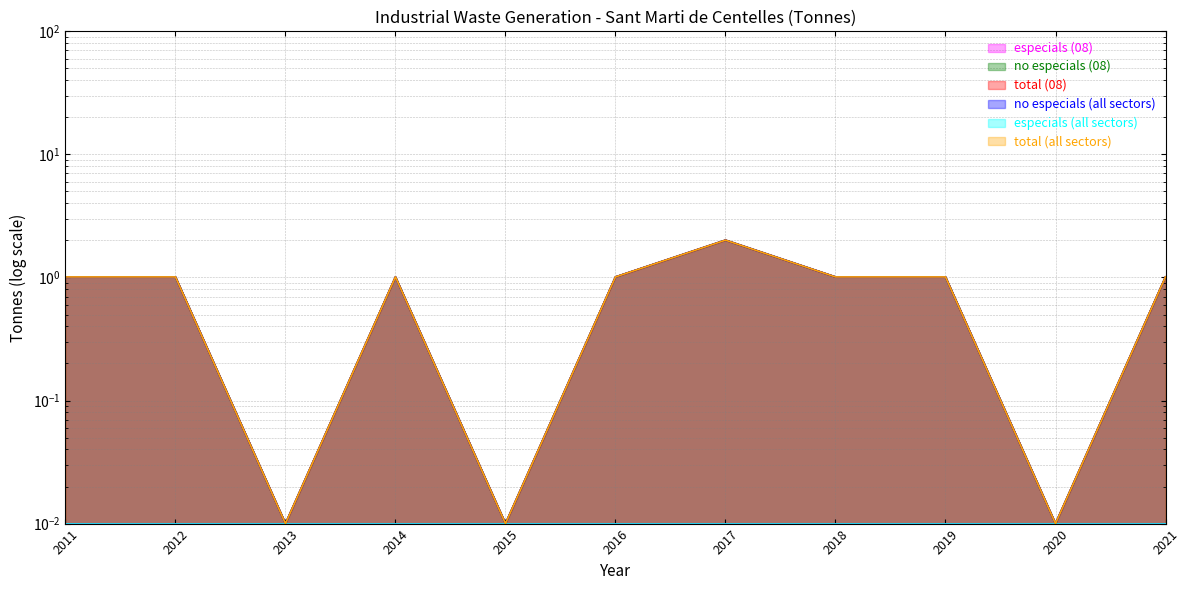

Reading left to right, extract all data points from this chart.

no especials (08): 1.0	1.0	0.0	1.0	0.0	1.0	2.0	1.0	1.0	0.0	1.0
total (08): 1.0	1.0	0.0	1.0	0.0	1.0	2.0	1.0	1.0	0.0	1.0
no especials (all sectors): 1.0	1.0	0.0	1.0	0.0	1.0	2.0	1.0	1.0	0.0	1.0
total (all sectors): 1.0	1.0	0.0	1.0	0.0	1.0	2.0	1.0	1.0	0.0	1.0